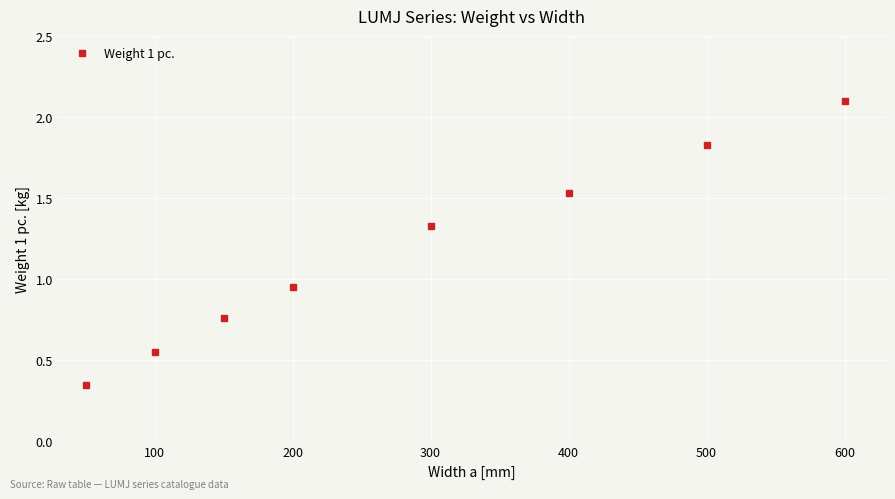

What is the maximum value shown in the chart?

2.1